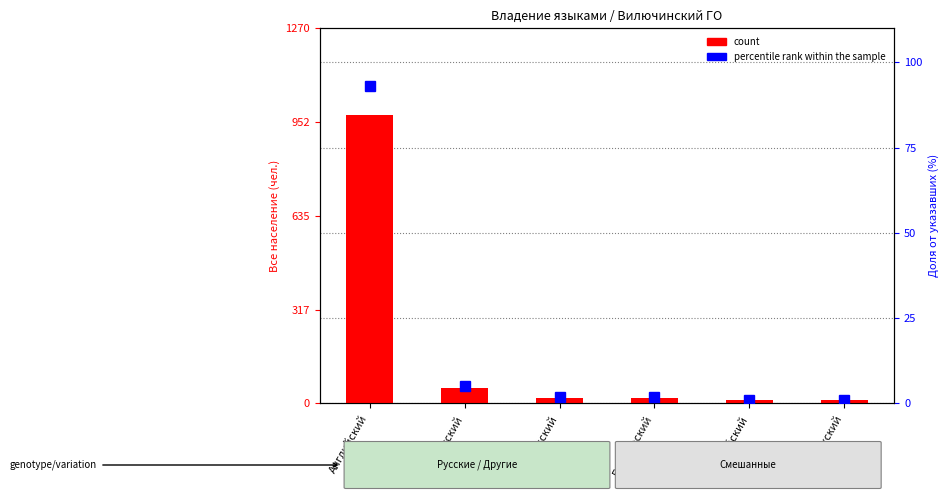

What is the change in value from Бурятский to Казахский?

-4